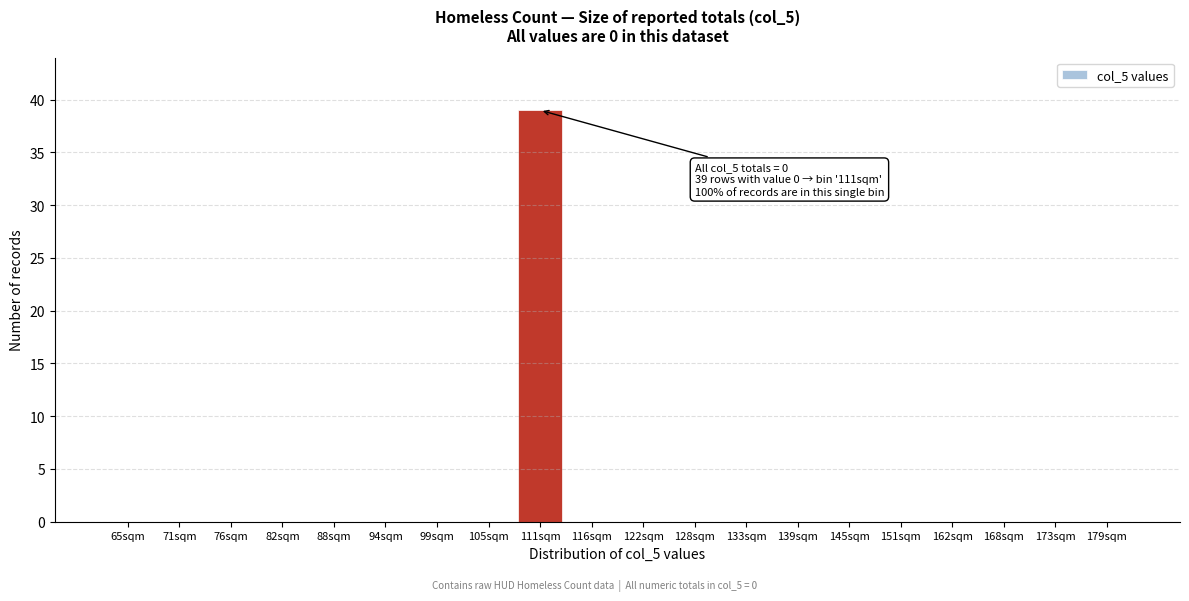

Reading left to right, transcribe all the data shown in this chart.

65sqm=0	71sqm=0	76sqm=0	82sqm=0	88sqm=0	94sqm=0	99sqm=0	105sqm=0	111sqm=39	116sqm=0	122sqm=0	128sqm=0	133sqm=0	139sqm=0	145sqm=0	151sqm=0	162sqm=0	168sqm=0	173sqm=0	179sqm=0